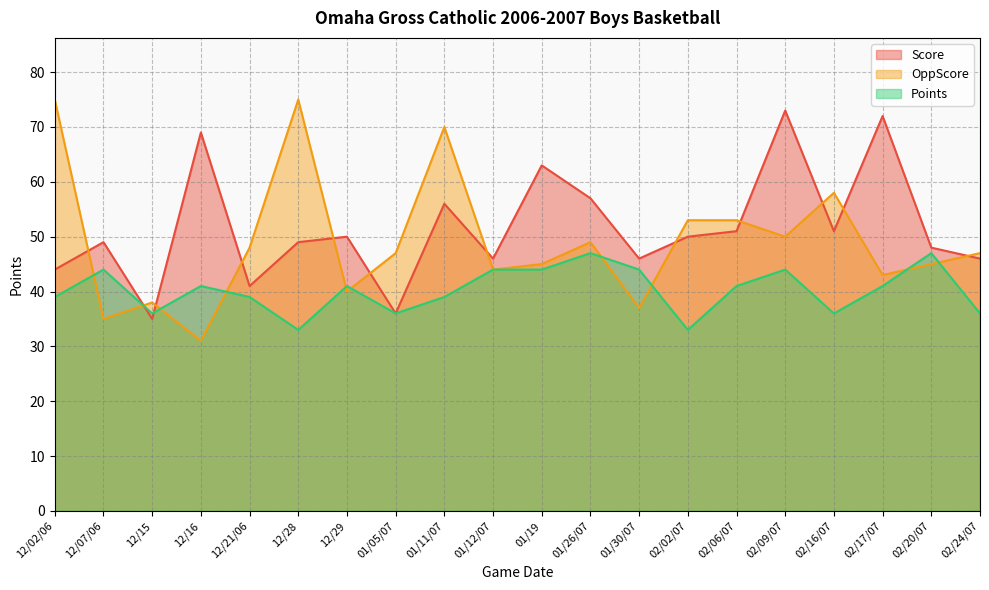

Reading left to right, what are all the values shown in this chart?

Score: 44	49	35	69	41	49	50	36	56	46	63	57	46	50	51	73	51	72	48	46
OppScore: 75	35	38	31	48	75	40	47	70	44	45	49	37	53	53	50	58	43	45	47
Points: 39	44	36	41	39	33	41	36	39	44	44	47	44	33	41	44	36	41	47	36